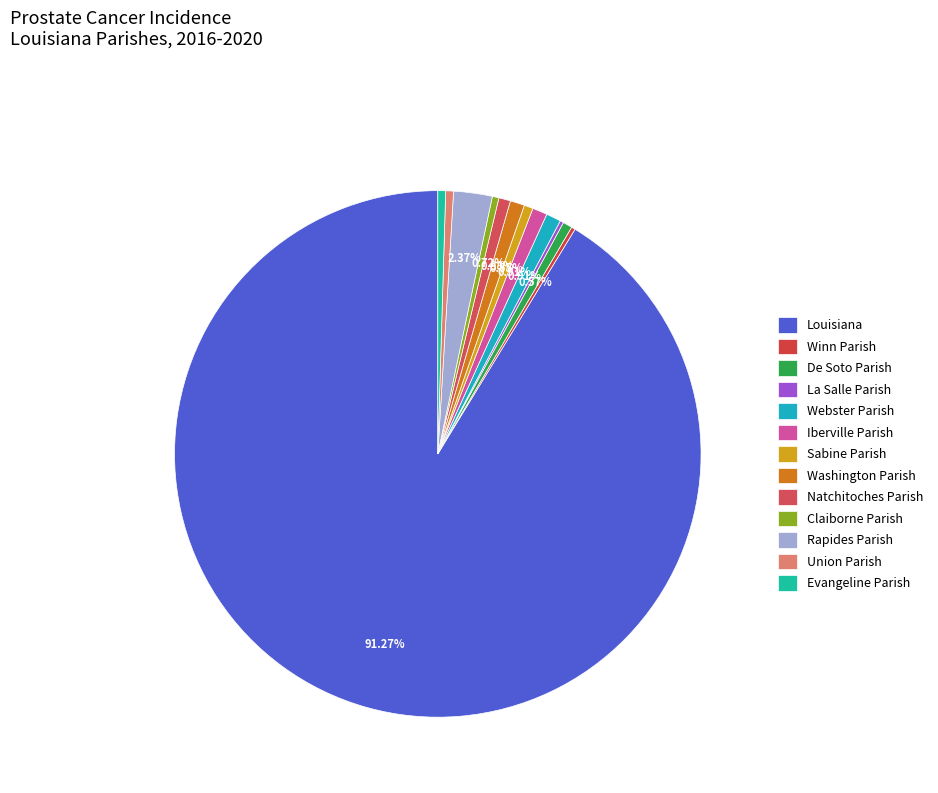

To the nearest percent, what is the average slice percentage?

8%